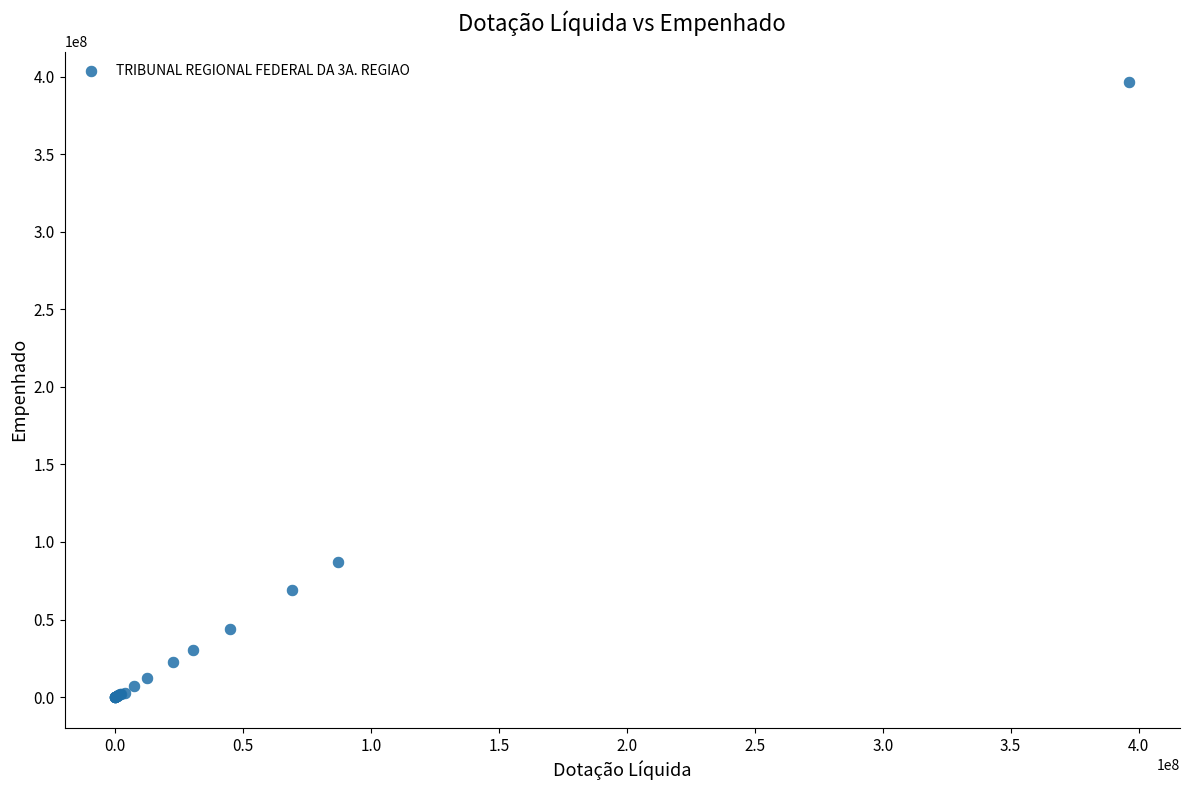

What Y value in the scatter plot is closest to 198200159?

87038316.0